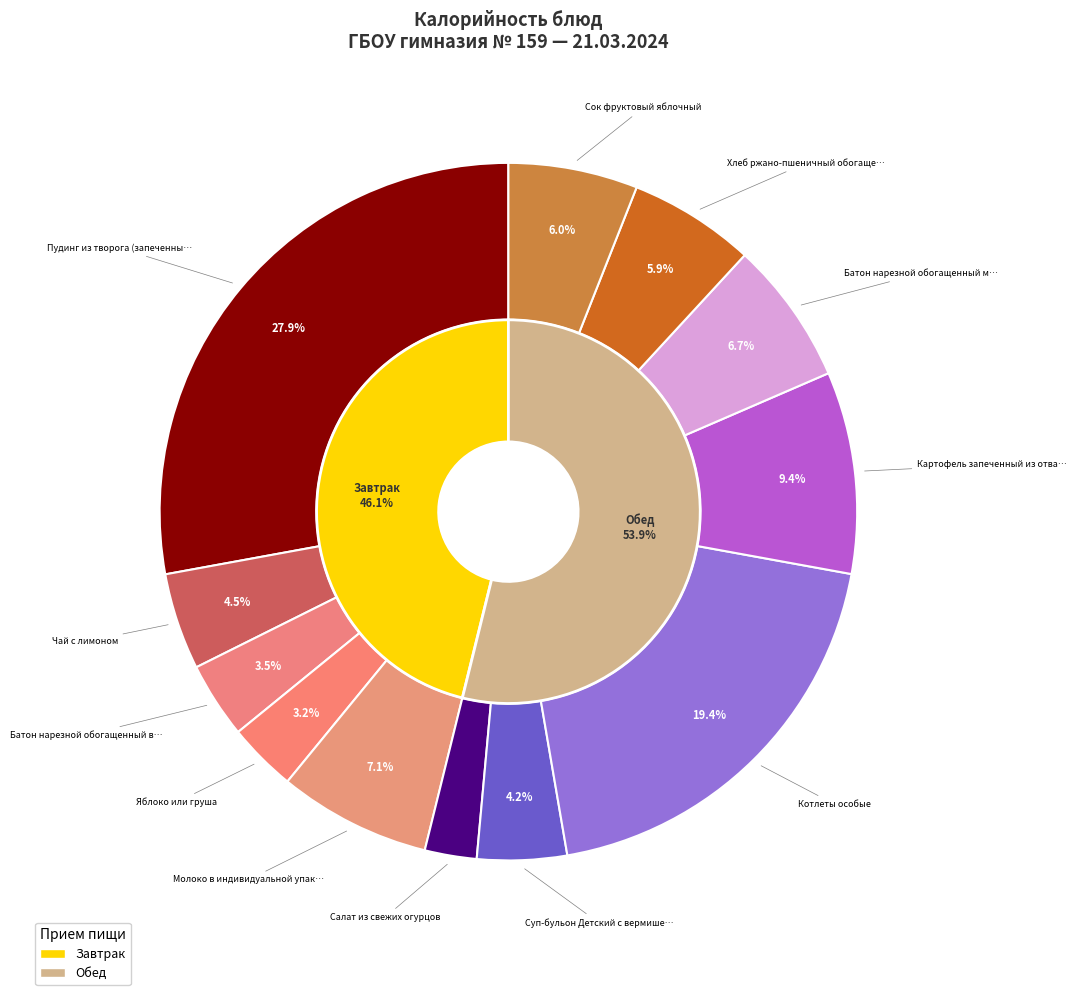

What is the total percentage of Молоко в индивидуальной упаковке and Батон нарезной обогащенный витаминами?

10.6%